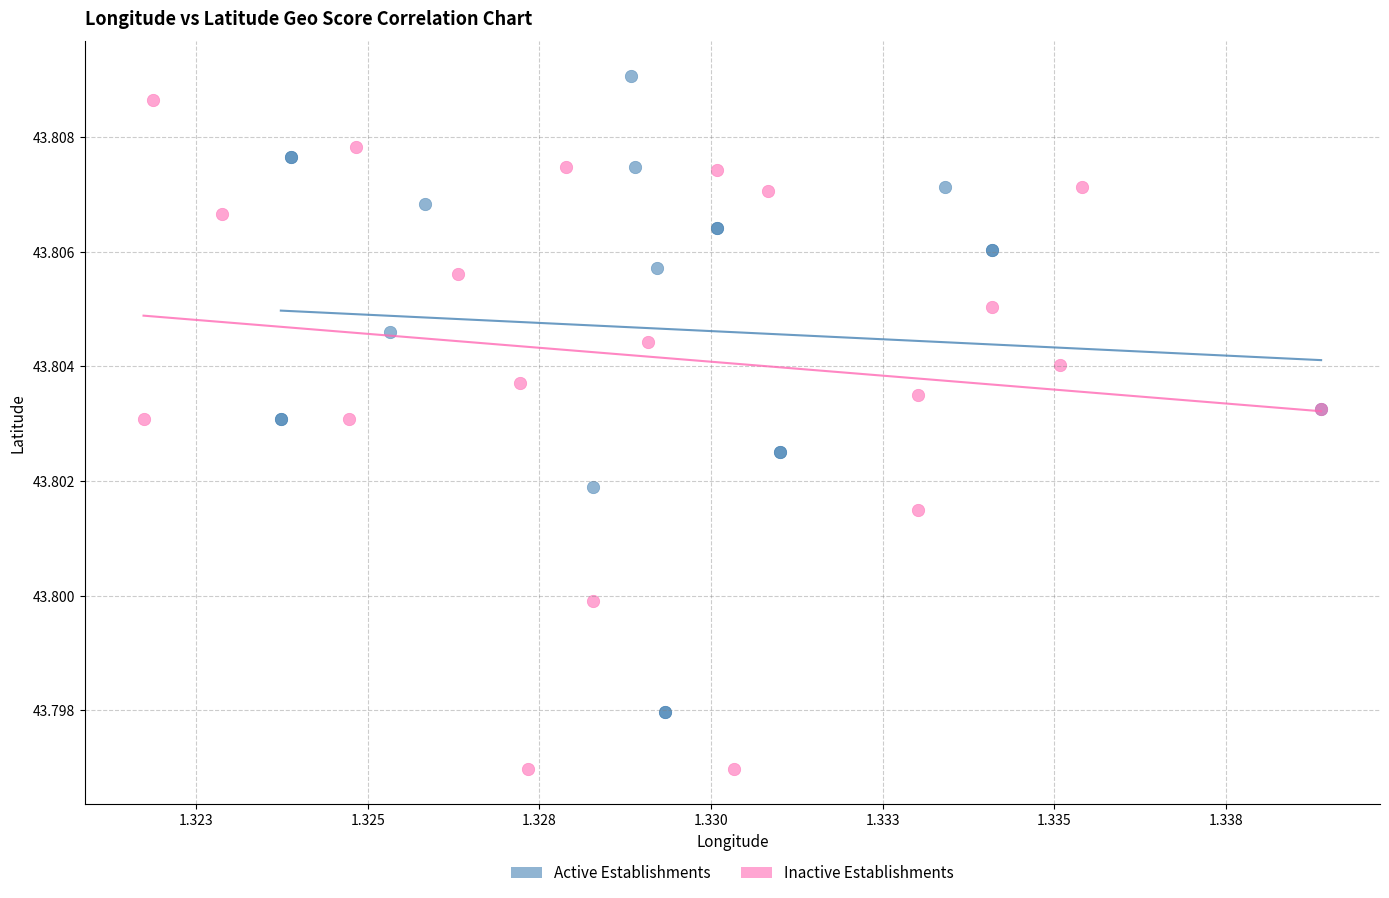

What are all the series names shown in the legend?

Active Establishments, Inactive Establishments